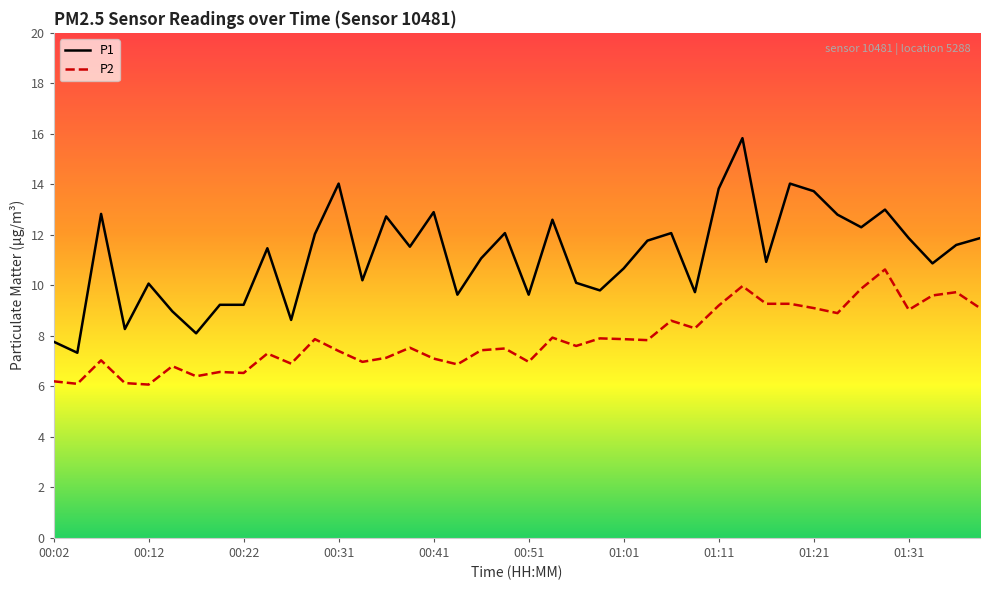

True or false: P2 and P1 cross at least once.

False